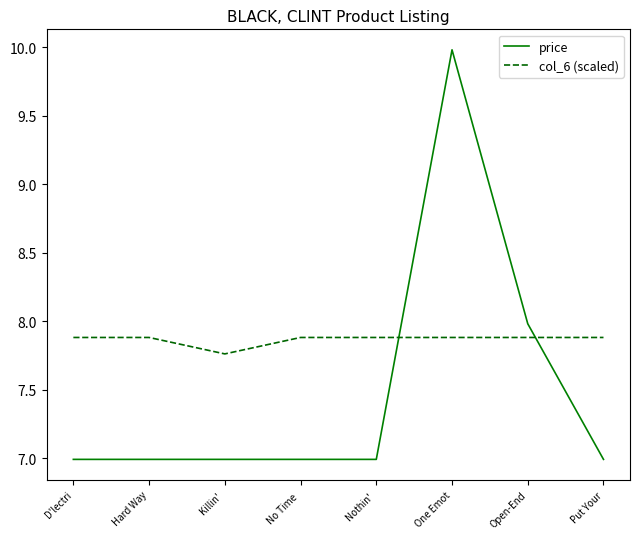

The price series shows 7.0 at Killin' . True or false?

True